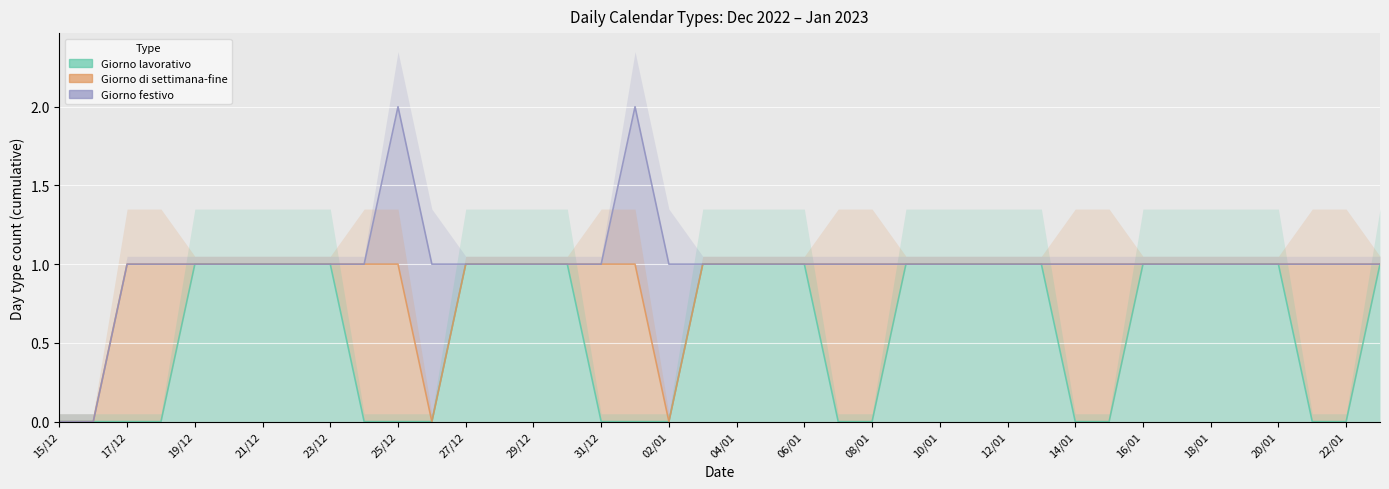

What are all the series names shown in the legend?

Giorno lavorativo, Giorno di settimana-fine, Giorno festivo